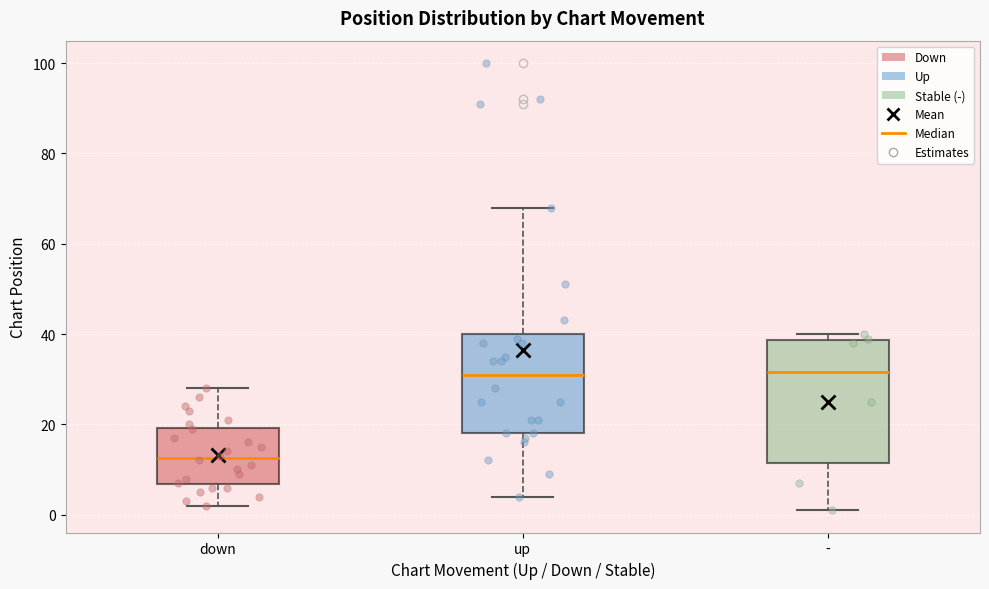

Where does the median line of the box for up sit on the y-axis? The values are not printed on the chart, so give them approximately, as read against the axis.

32